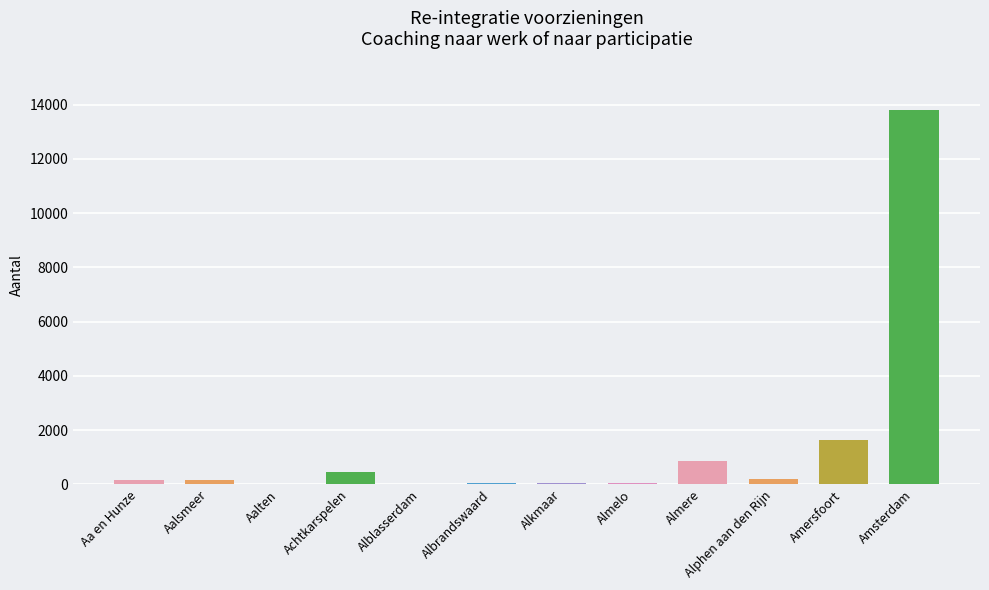

What is the change in value from Achtkarspelen to Almere?

+380